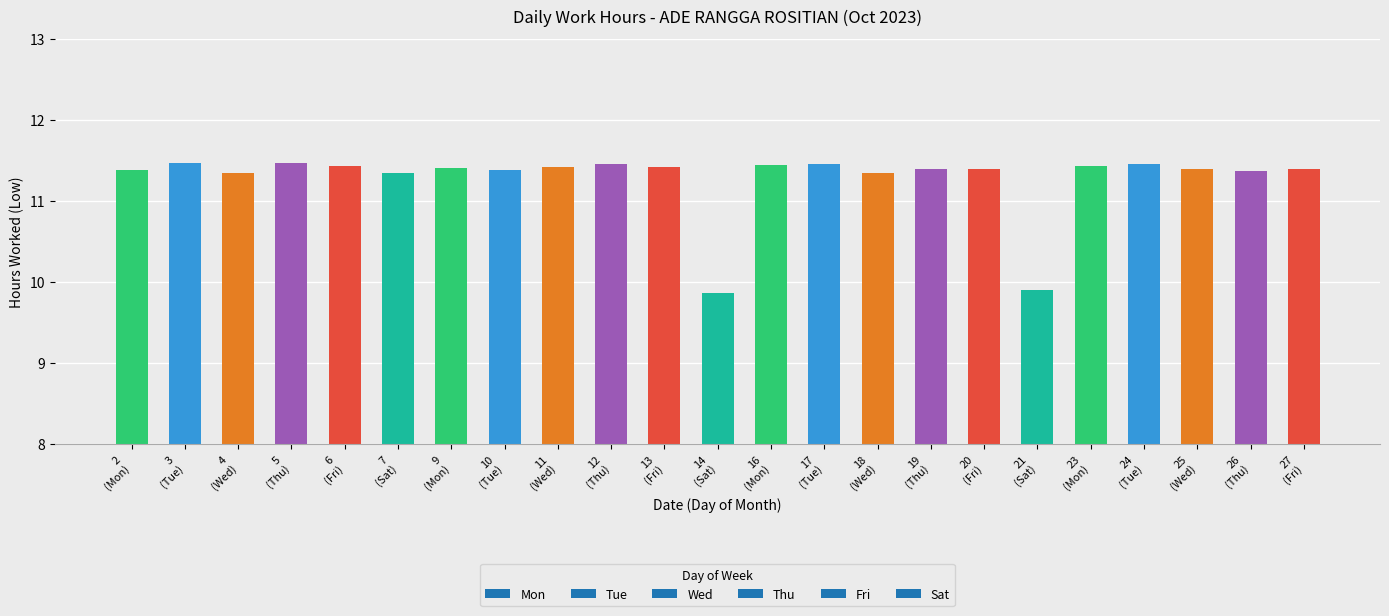

What is the difference between the second highest and second lowest values?

1.6